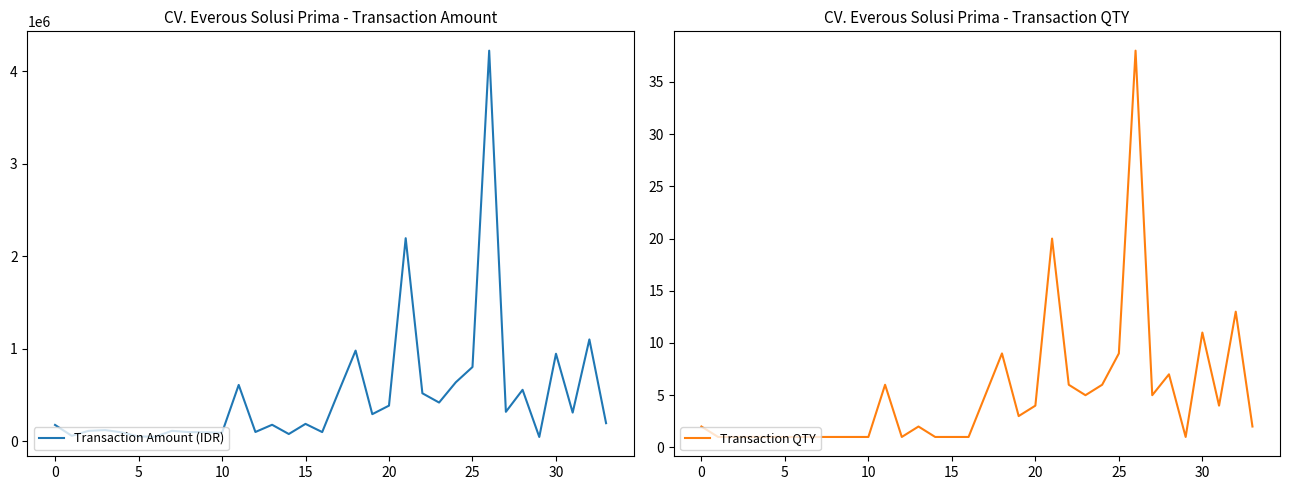

In Transaction QTY, how many points are lower than both neighbors (excluding endpoints)?

6